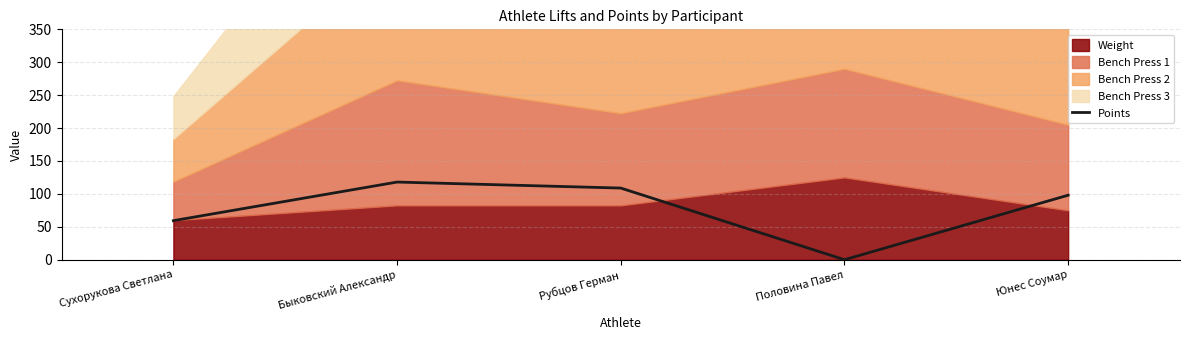

List the labels in order of value, smallest first.

Половина Павел, Сухорукова Светлана, Юнес Соумар, Рубцов Герман, Быковский Александр